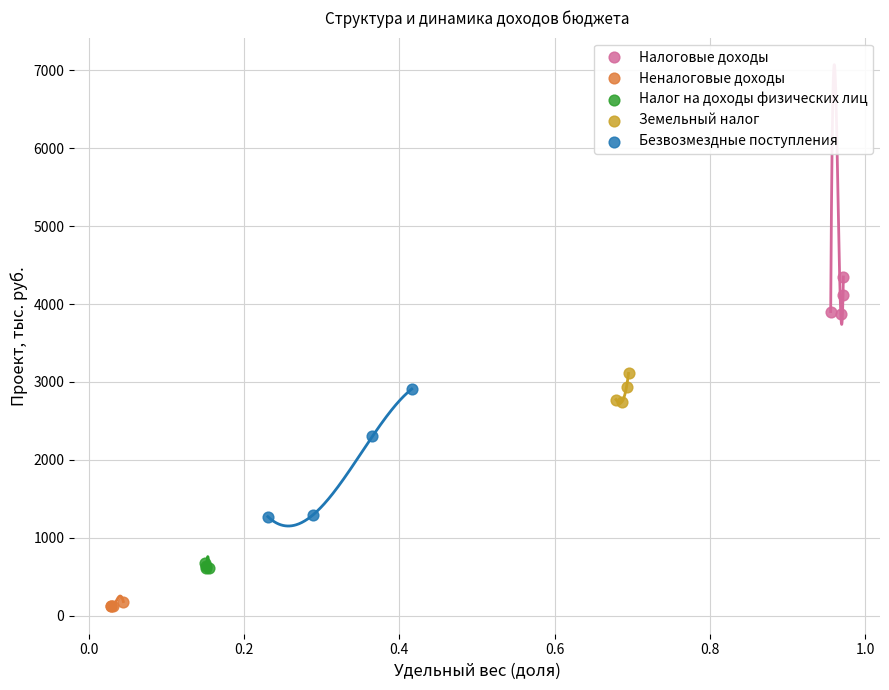

Which series reaches the minimum Y coordinate?

Неналоговые доходы